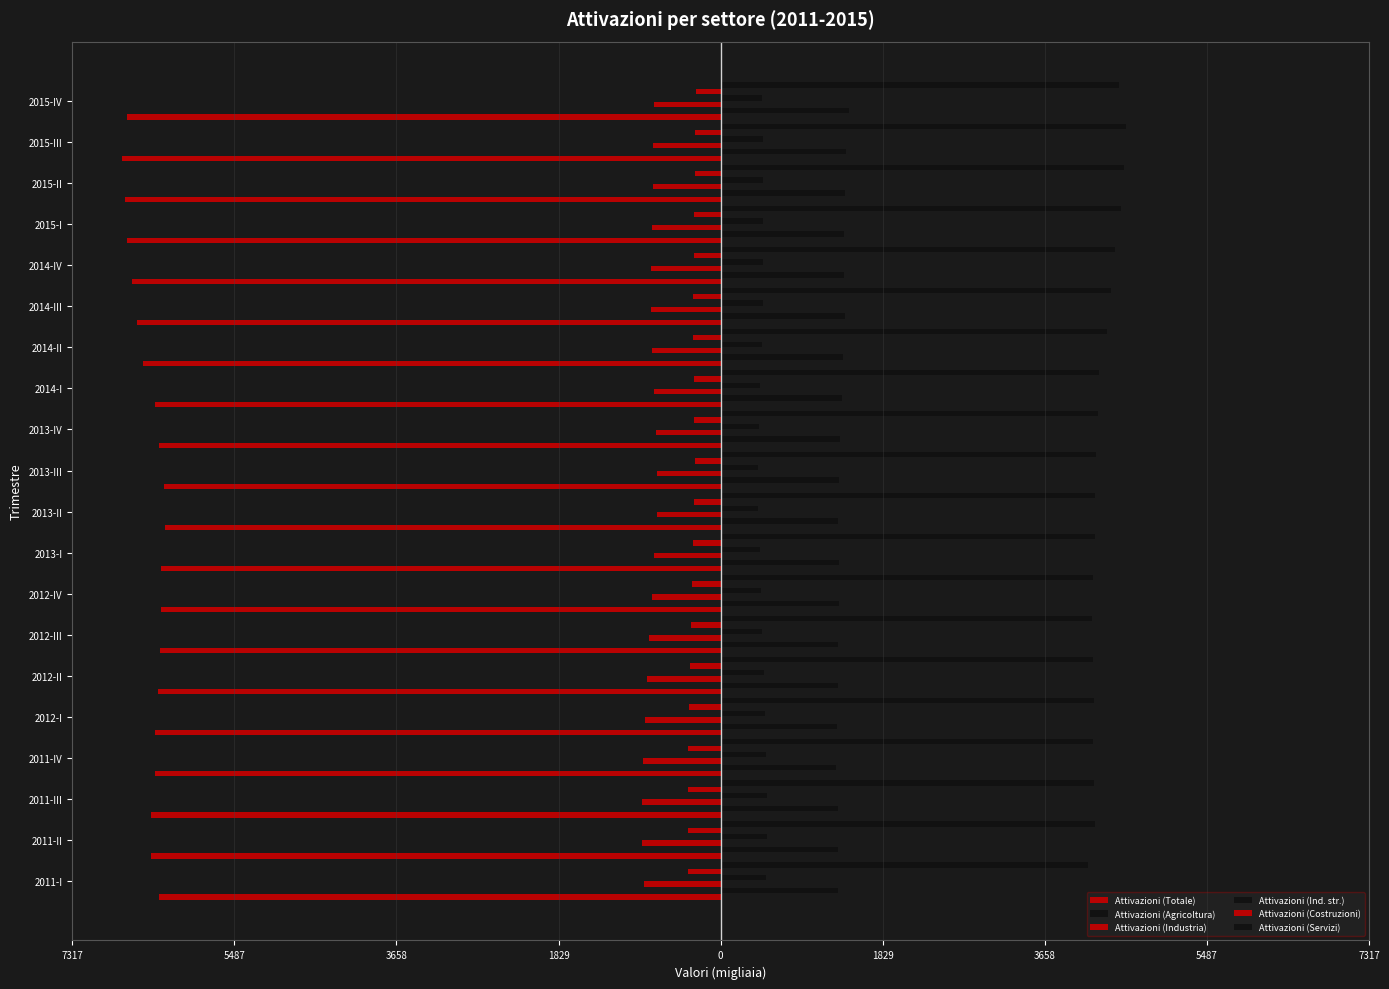

Which series has the widest spread of values?

Attivazioni (Totale)